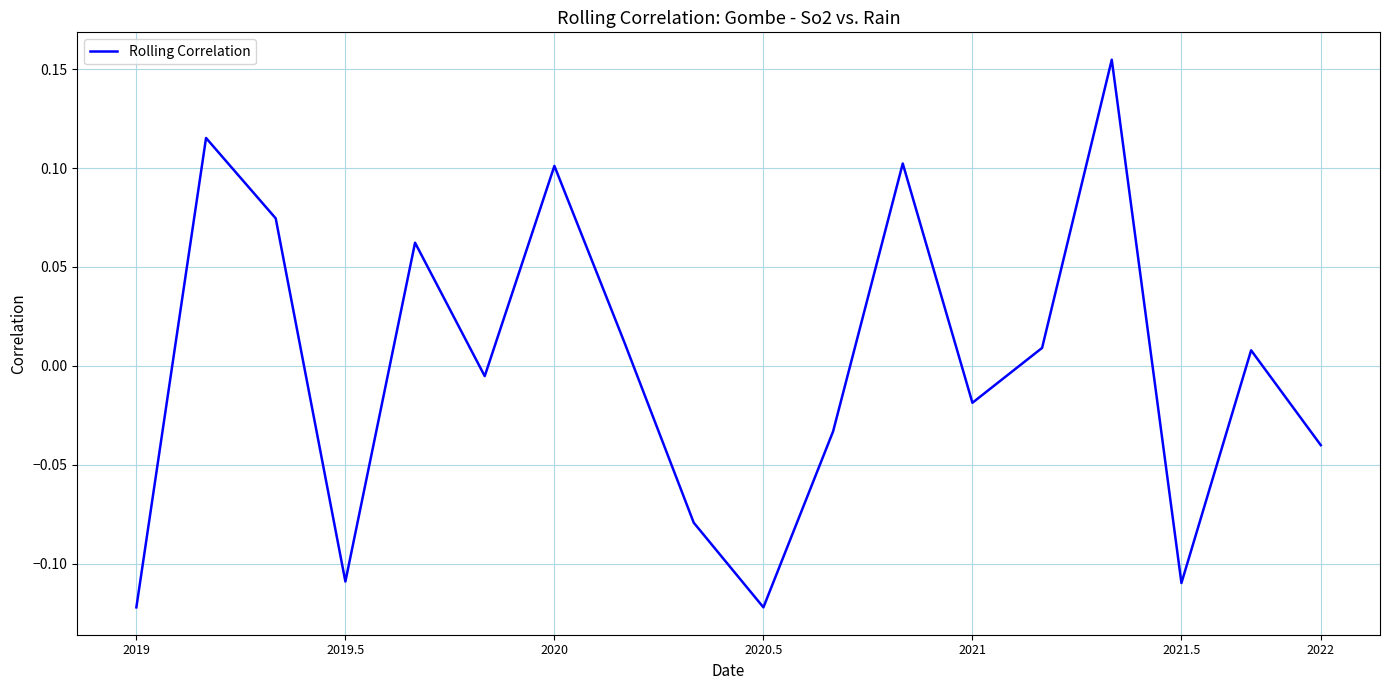

What is the difference between the maximum and minimum values?

0.3